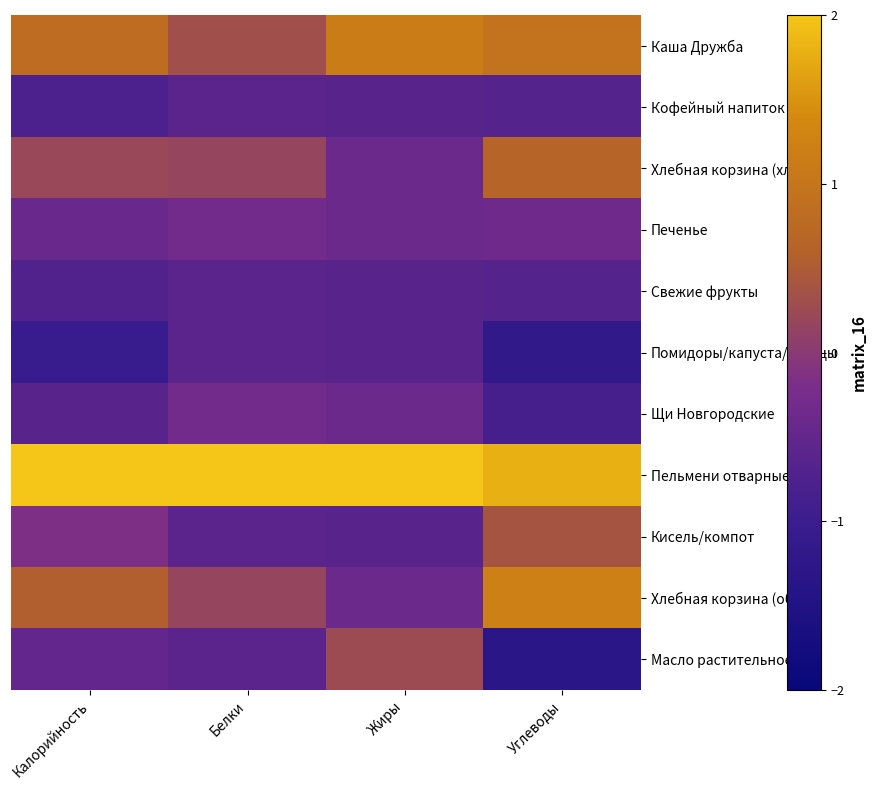

Reading left to right, transcribe all the data shown in this chart.

Каша Дружба: Калорийность=0.8	Белки=0.3	Жиры=1.2	Углеводы=1.0
Кофейный напиток: Калорийность=-0.8	Белки=-0.6	Жиры=-0.6	Углеводы=-0.7
Хлебная корзина (хлеб): Калорийность=0.2	Белки=0.2	Жиры=-0.4	Углеводы=0.7
Печенье: Калорийность=-0.4	Белки=-0.3	Жиры=-0.4	Углеводы=-0.4
Свежие фрукты: Калорийность=-0.7	Белки=-0.6	Жиры=-0.6	Углеводы=-0.7
Помидоры/капуста/огурцы: Калорийность=-1.0	Белки=-0.6	Жиры=-0.6	Углеводы=-1.2
Щи Новгородские: Калорийность=-0.6	Белки=-0.3	Жиры=-0.4	Углеводы=-0.9
Пельмени отварные: Калорийность=2.0	Белки=2.0	Жиры=2.0	Углеводы=1.8
Кисель/компот: Калорийность=-0.2	Белки=-0.6	Жиры=-0.6	Углеводы=0.4
Хлебная корзина (обед): Калорийность=0.6	Белки=0.2	Жиры=-0.4	Углеводы=1.2
Масло растительное: Калорийность=-0.5	Белки=-0.6	Жиры=0.3	Углеводы=-1.3